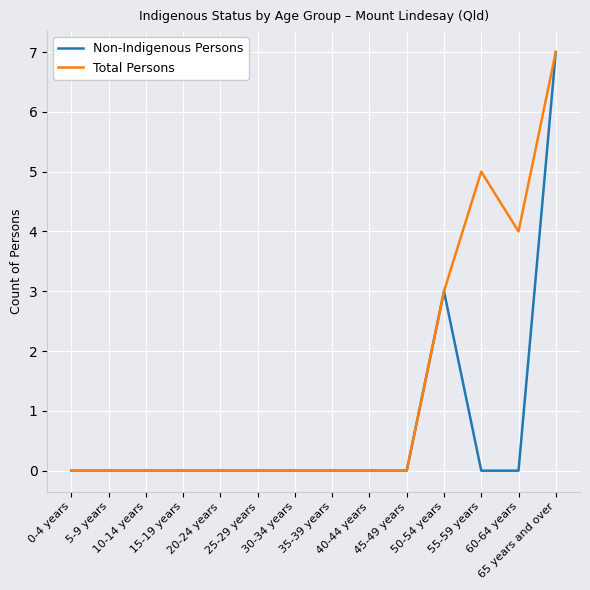

Reading left to right, what are all the values shown in this chart?

Non-Indigenous Persons: 0-4 years=0	5-9 years=0	10-14 years=0	15-19 years=0	20-24 years=0	25-29 years=0	30-34 years=0	35-39 years=0	40-44 years=0	45-49 years=0	50-54 years=3	55-59 years=0	60-64 years=0	65 years and over=7
Total Persons: 0-4 years=0	5-9 years=0	10-14 years=0	15-19 years=0	20-24 years=0	25-29 years=0	30-34 years=0	35-39 years=0	40-44 years=0	45-49 years=0	50-54 years=3	55-59 years=5	60-64 years=4	65 years and over=7